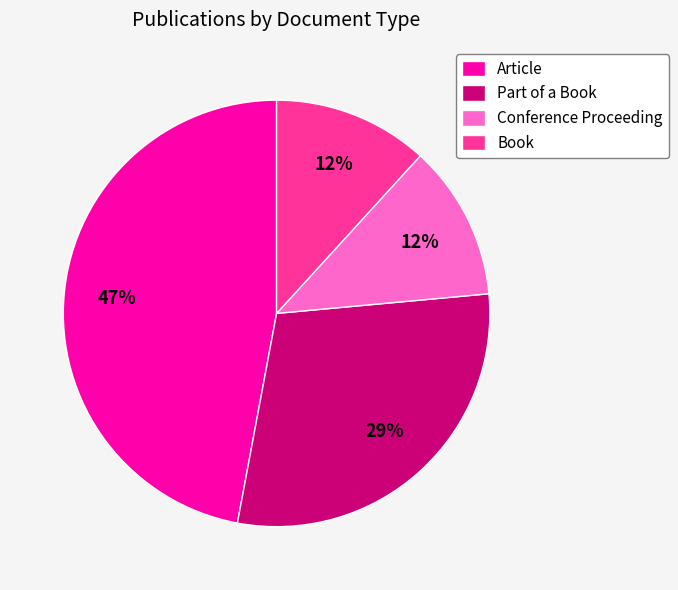

Which has a higher value, Book or Part of a Book?

Part of a Book